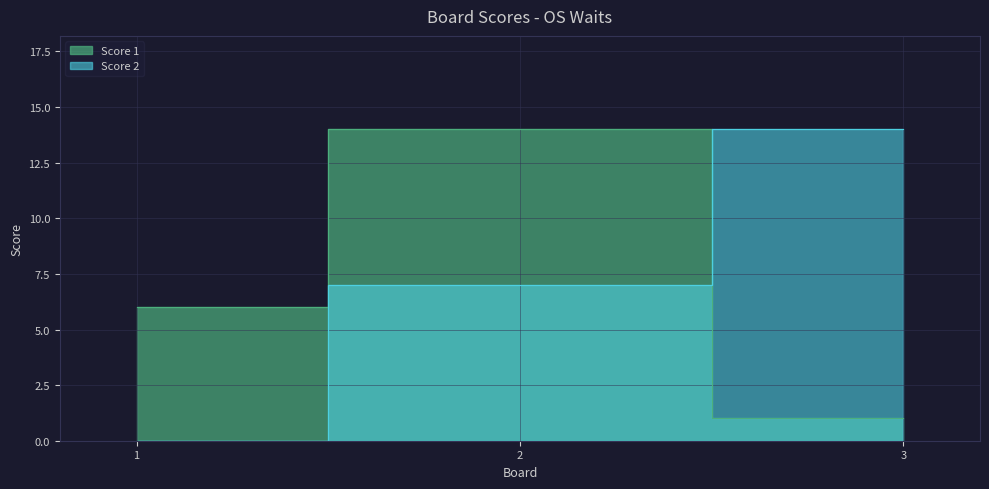

The Score 1 series shows 1 at 3. True or false?

True